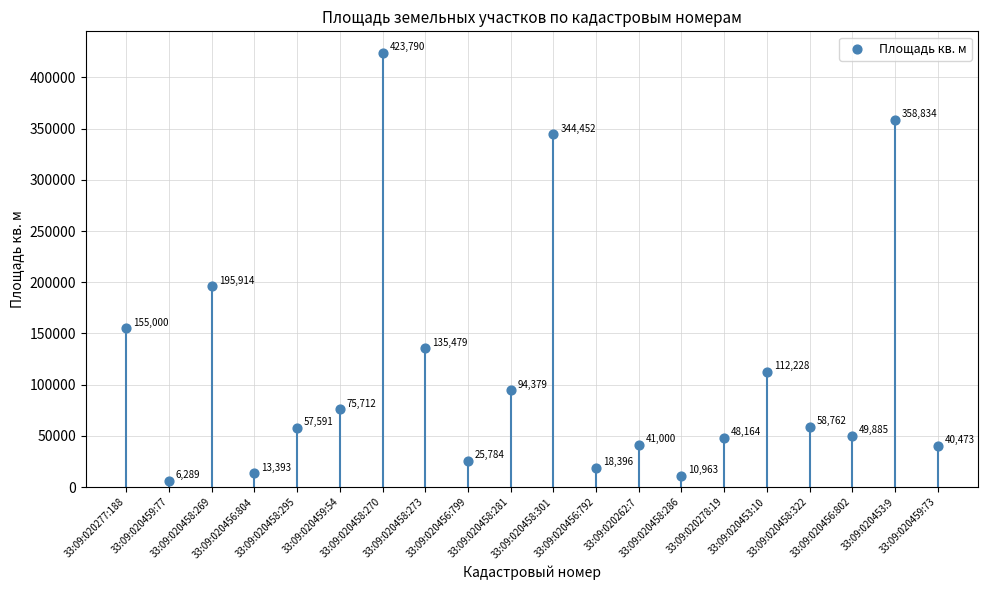

What is the change in value from 33:09:020459:54 to 33:09:020453:10?

+36516